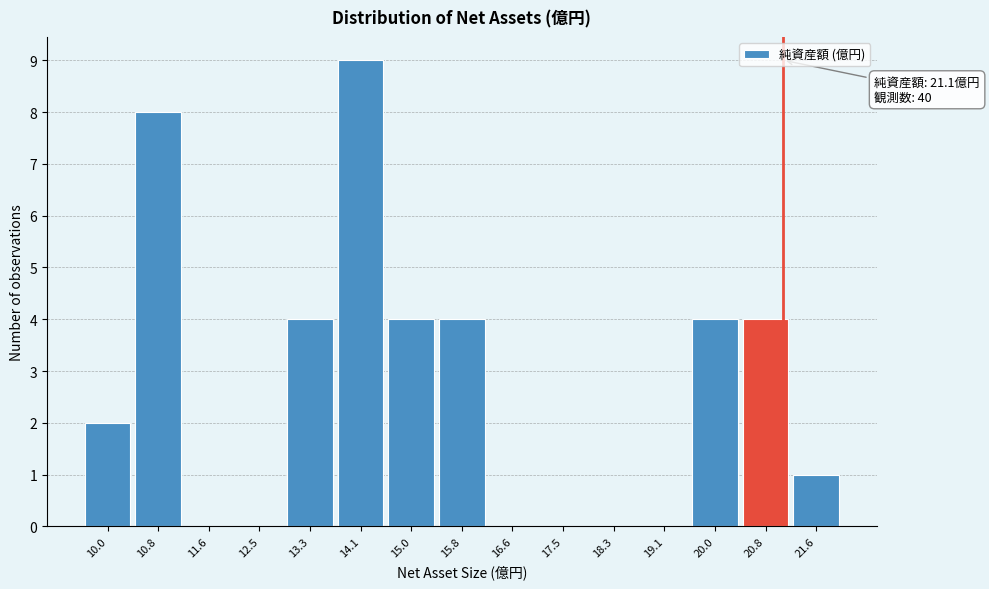

Which range on the x-axis has the tallest bar?

13.7 to 14.6